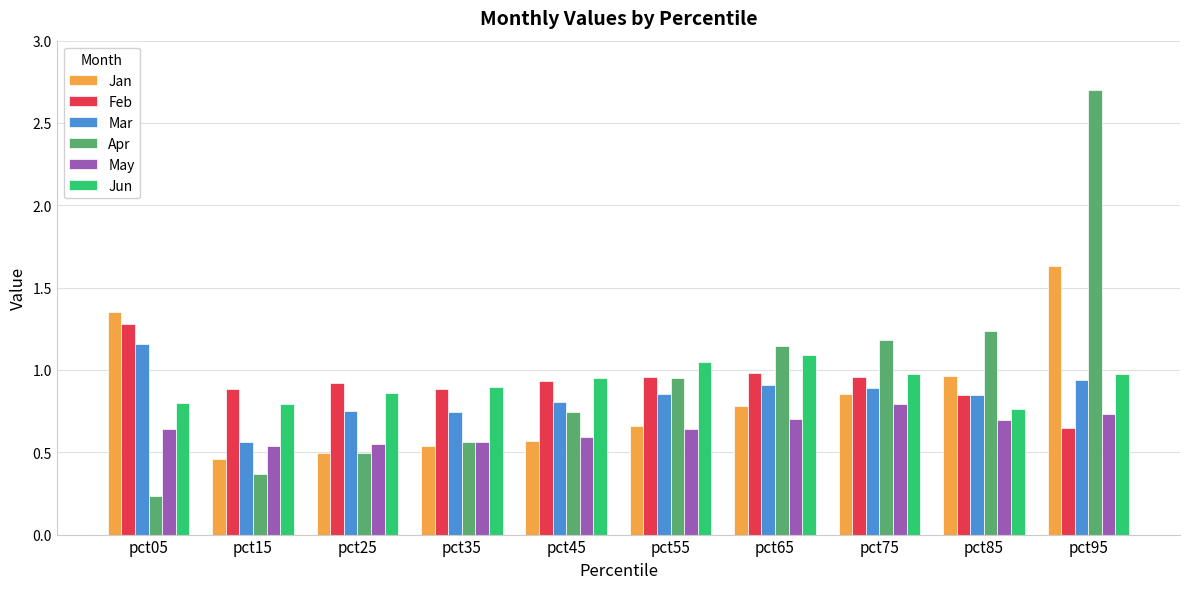

How many bars are there in total?

60